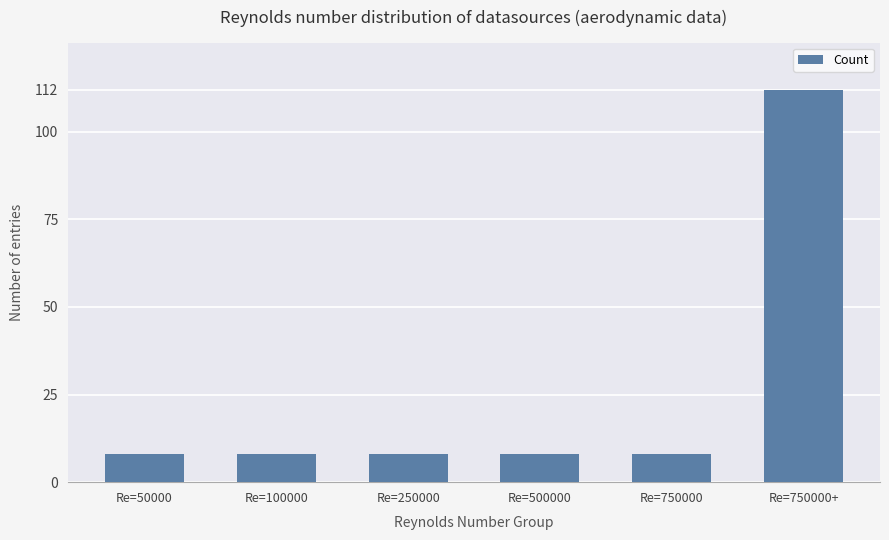

Between Re=750000+ and Re=500000, which is larger?

Re=750000+